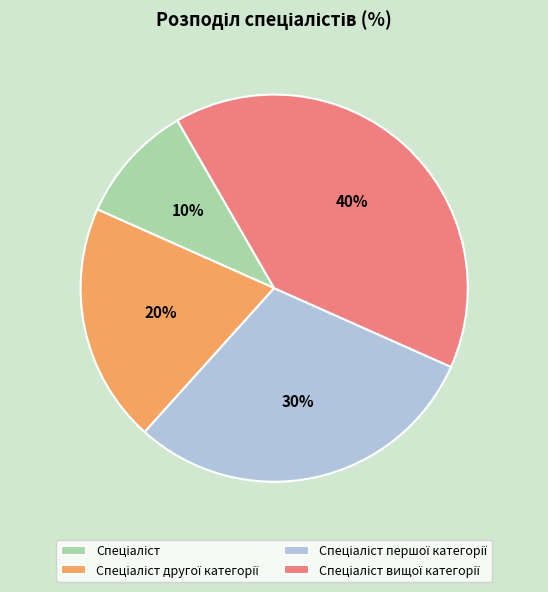

Is there a majority slice in this chart?

No